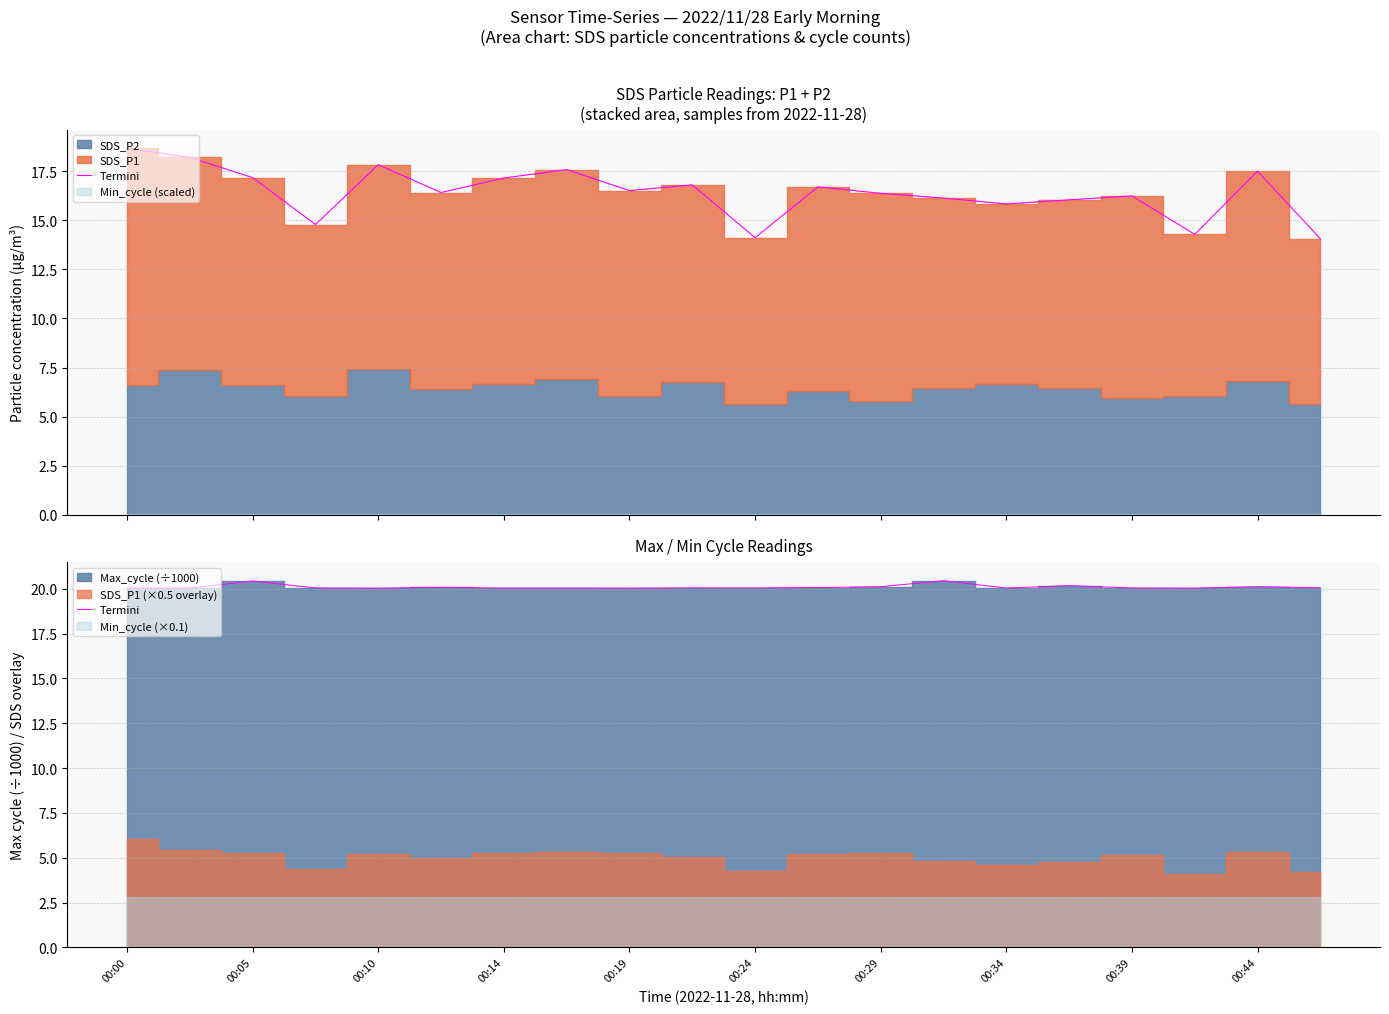

The value at 00:05 is 11.8. True or false?

False